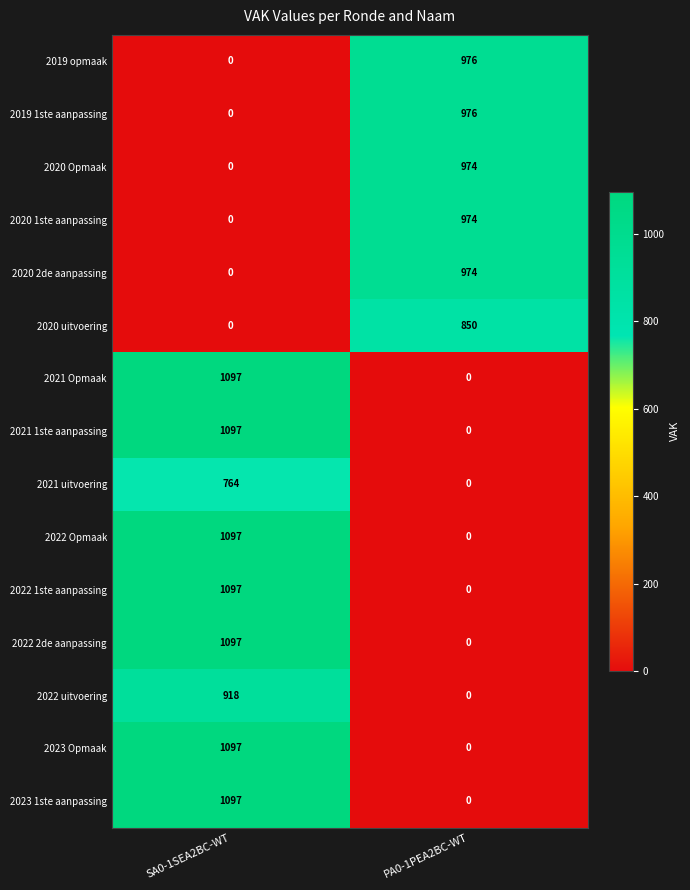

What is the difference between the highest and lowest values at SA0-1SEA2BC-WT?

1097